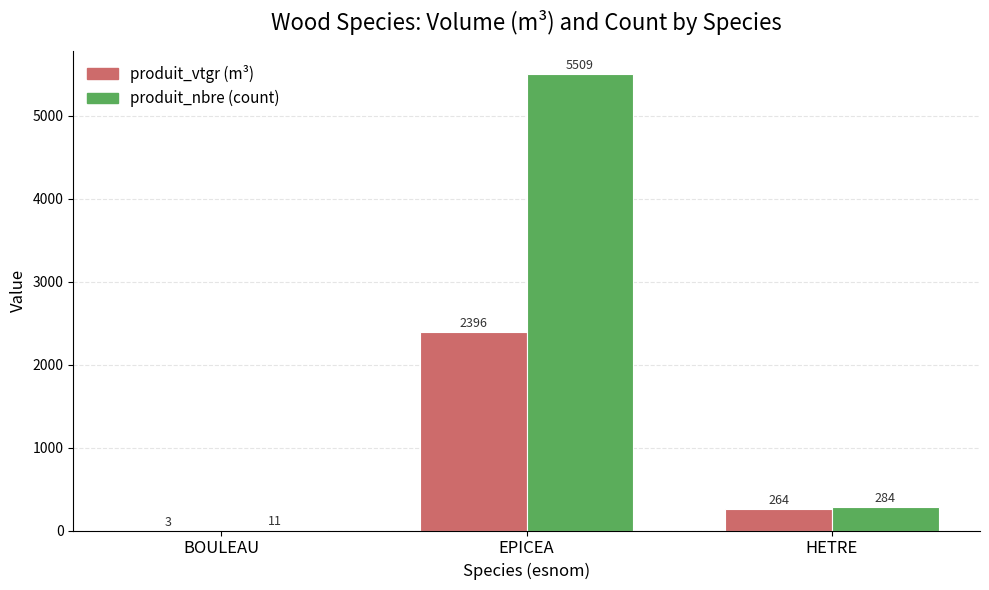

Between BOULEAU and EPICEA, which series saw the biggest shift?

produit_nbre (count)